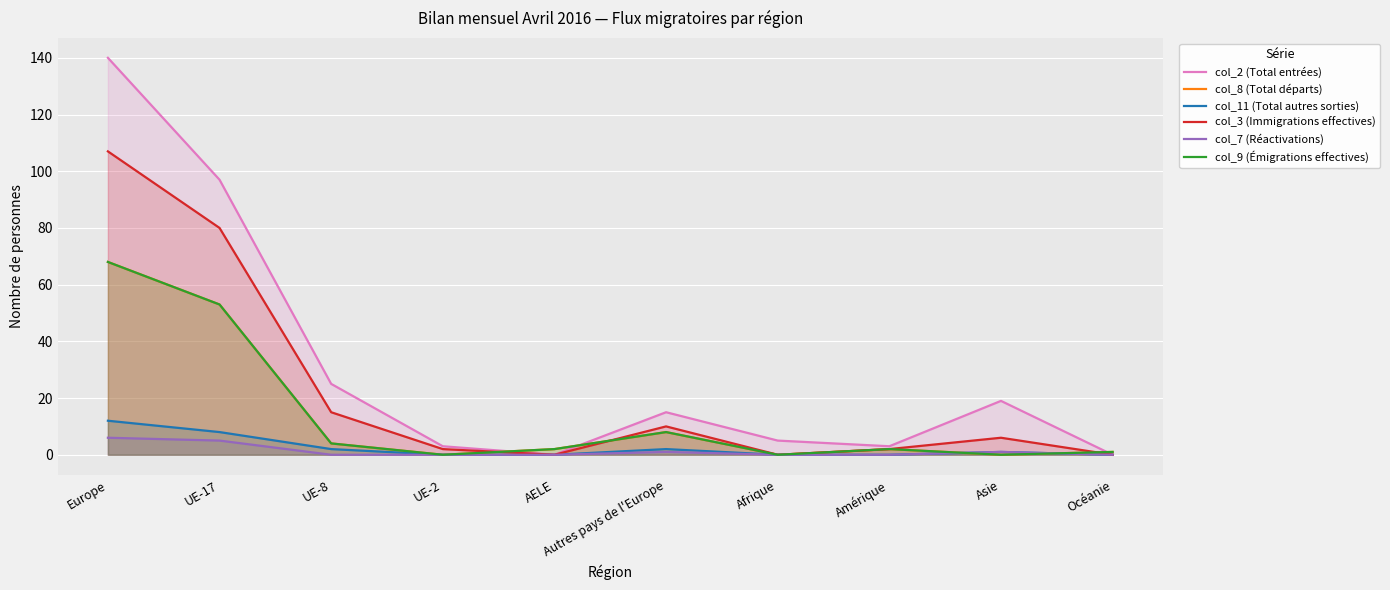

What is the difference between the col_9 (Émigrations effectives) values at Autres pays de l'Europe and AELE?

6